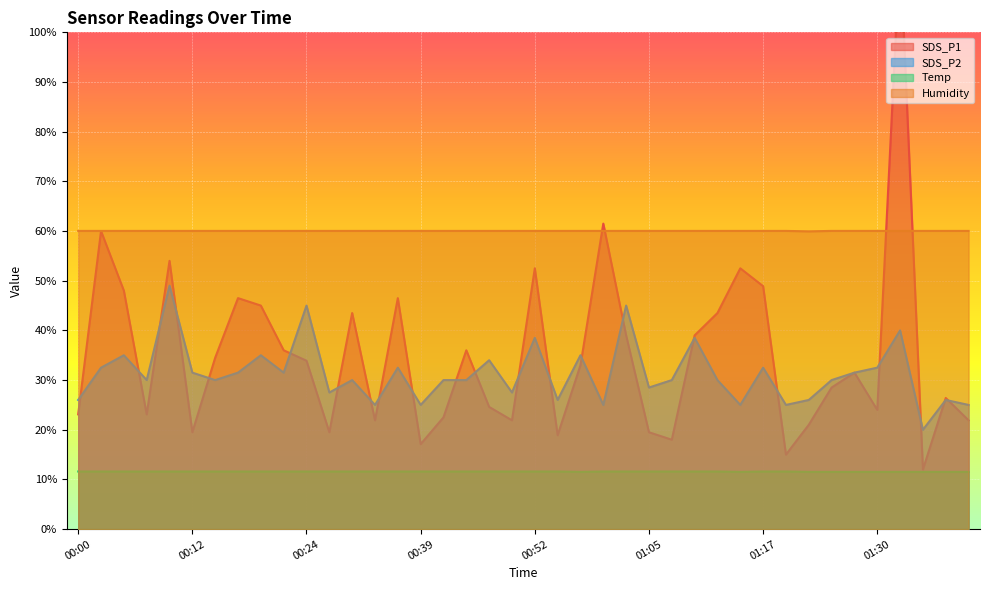

Count the Temp values in the range 11 to 12.

40